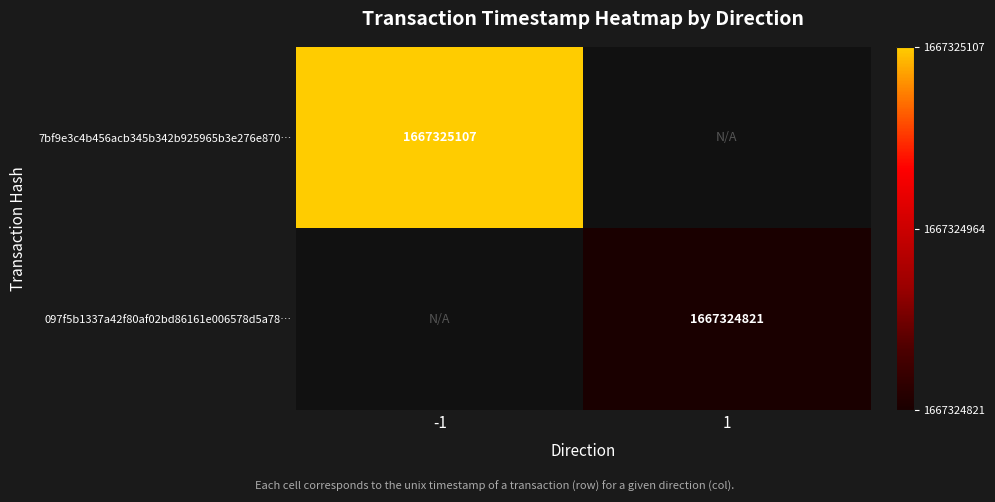

Which series has the widest spread of values?

7bf9e3c4b456acb345b342b925965b3e276e870